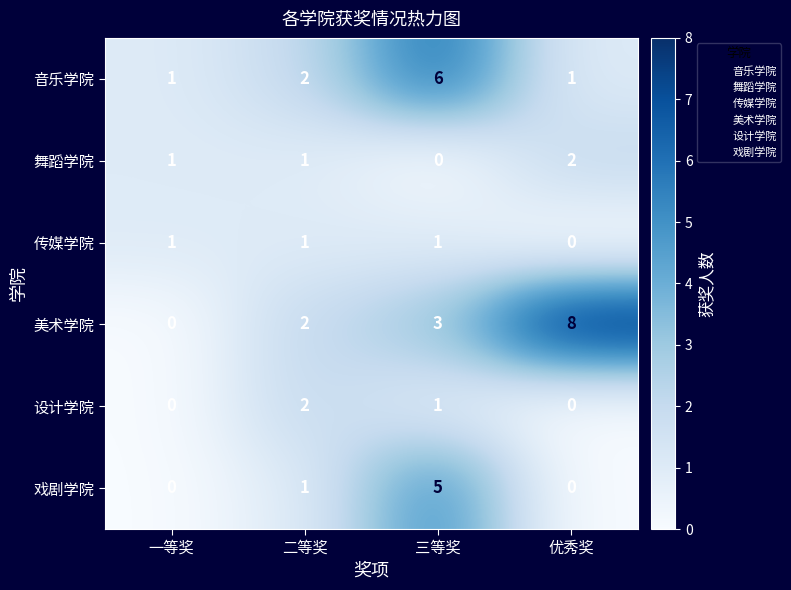

Reading left to right, extract all data points from this chart.

音乐学院: 1	2	6	1
舞蹈学院: 1	1	0	2
传媒学院: 1	1	1	0
美术学院: 0	2	3	8
设计学院: 0	2	1	0
戏剧学院: 0	1	5	0